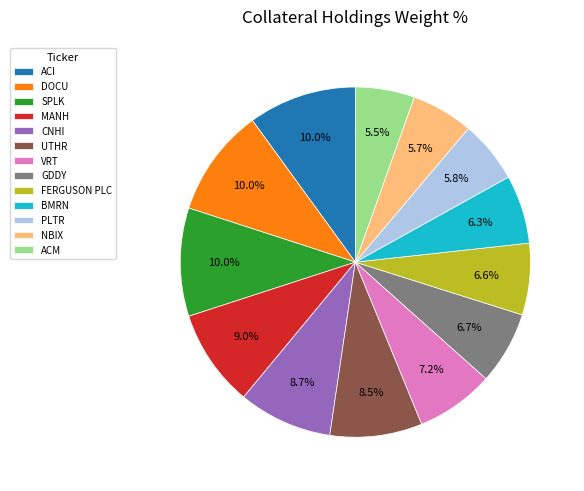

Combined, do UTHR and BMRN account for over 50%?

No